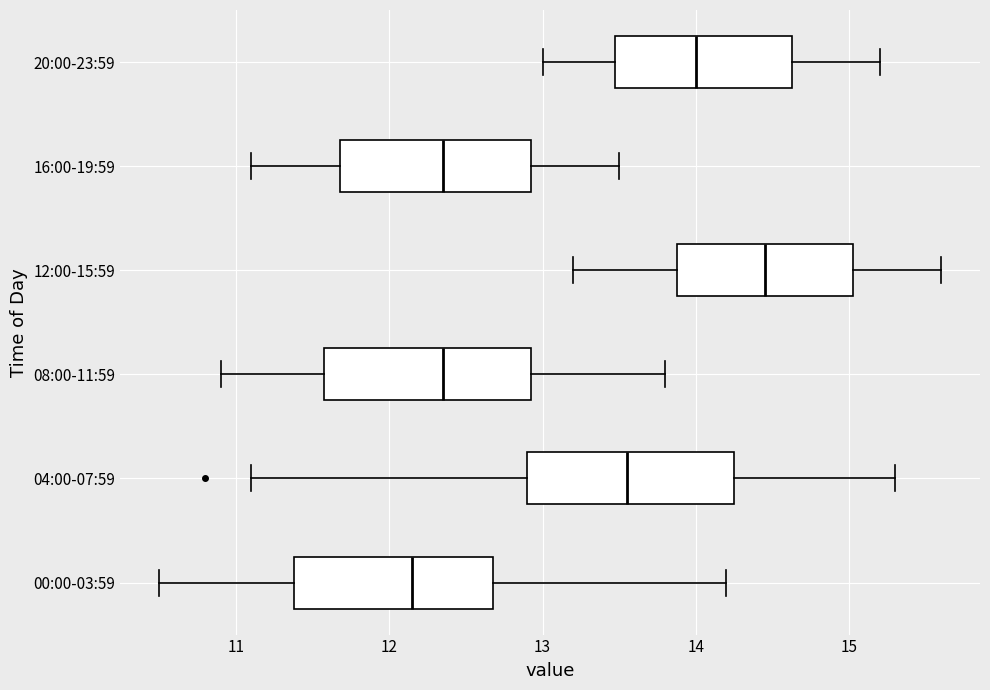

Which box's median line is the furthest to the left?

00:00-03:59